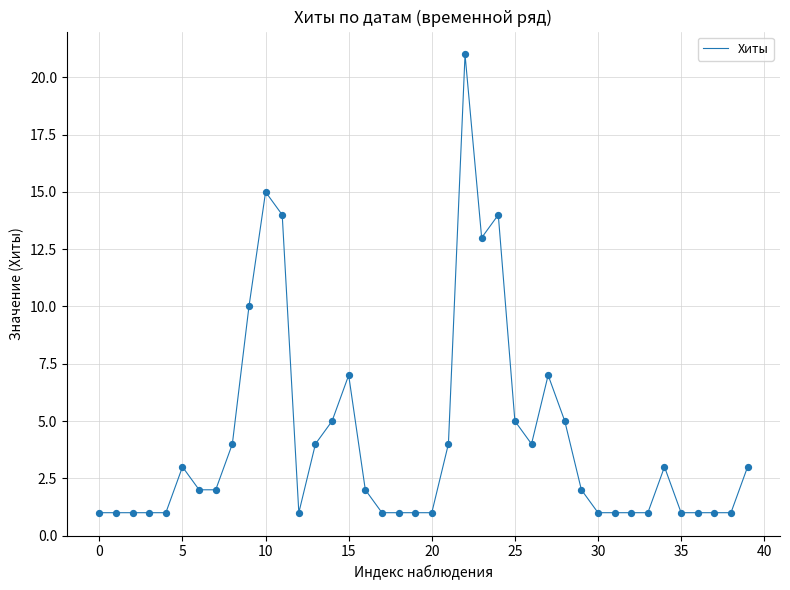

What is the greatest value displayed?

21